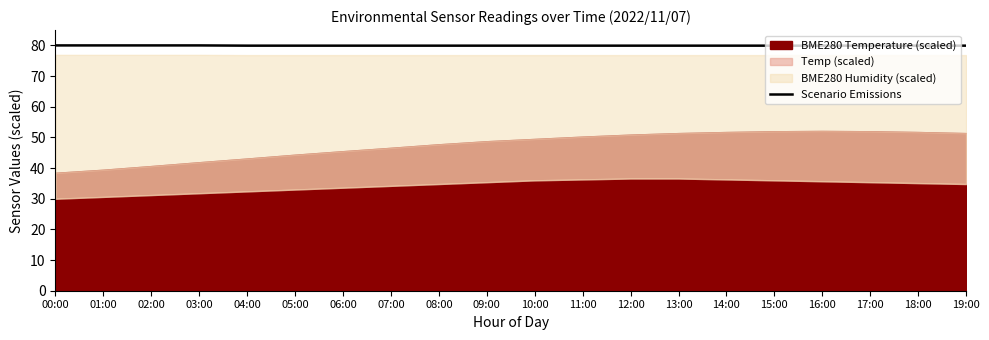

Approximately how many times larger is the value at 02:00 compared to 12:00?

1.0